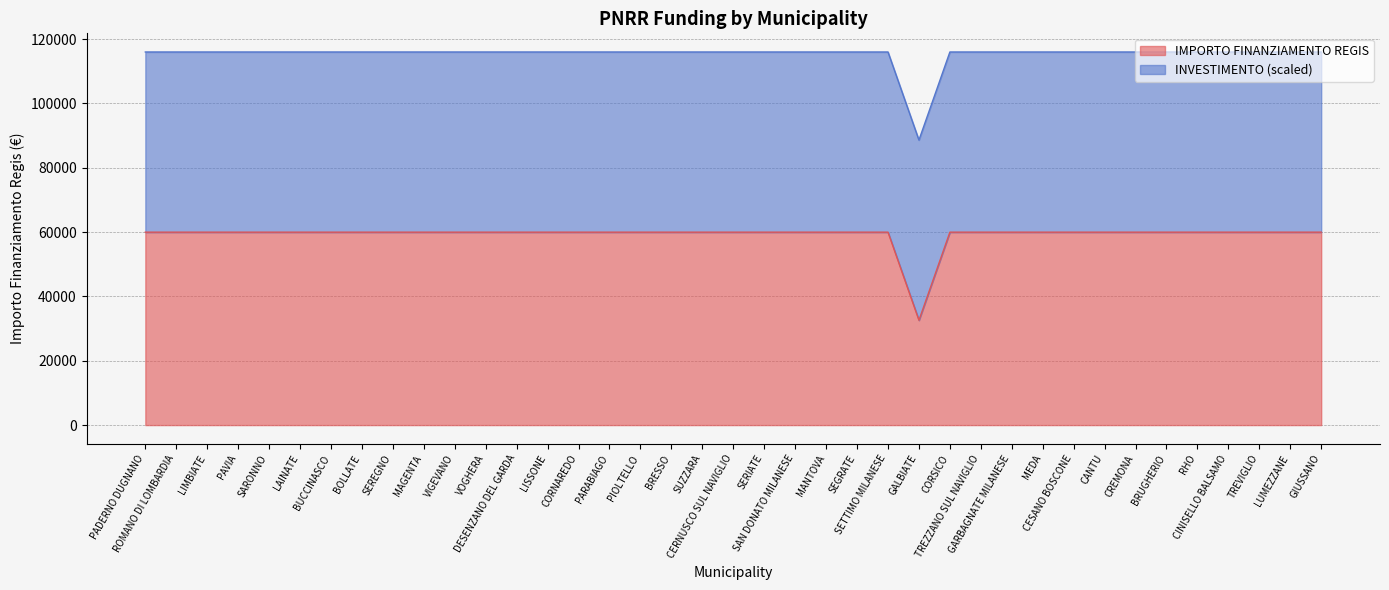

The chart shows a value of 106544 at SETTIMO MILANESE. True or false?

False